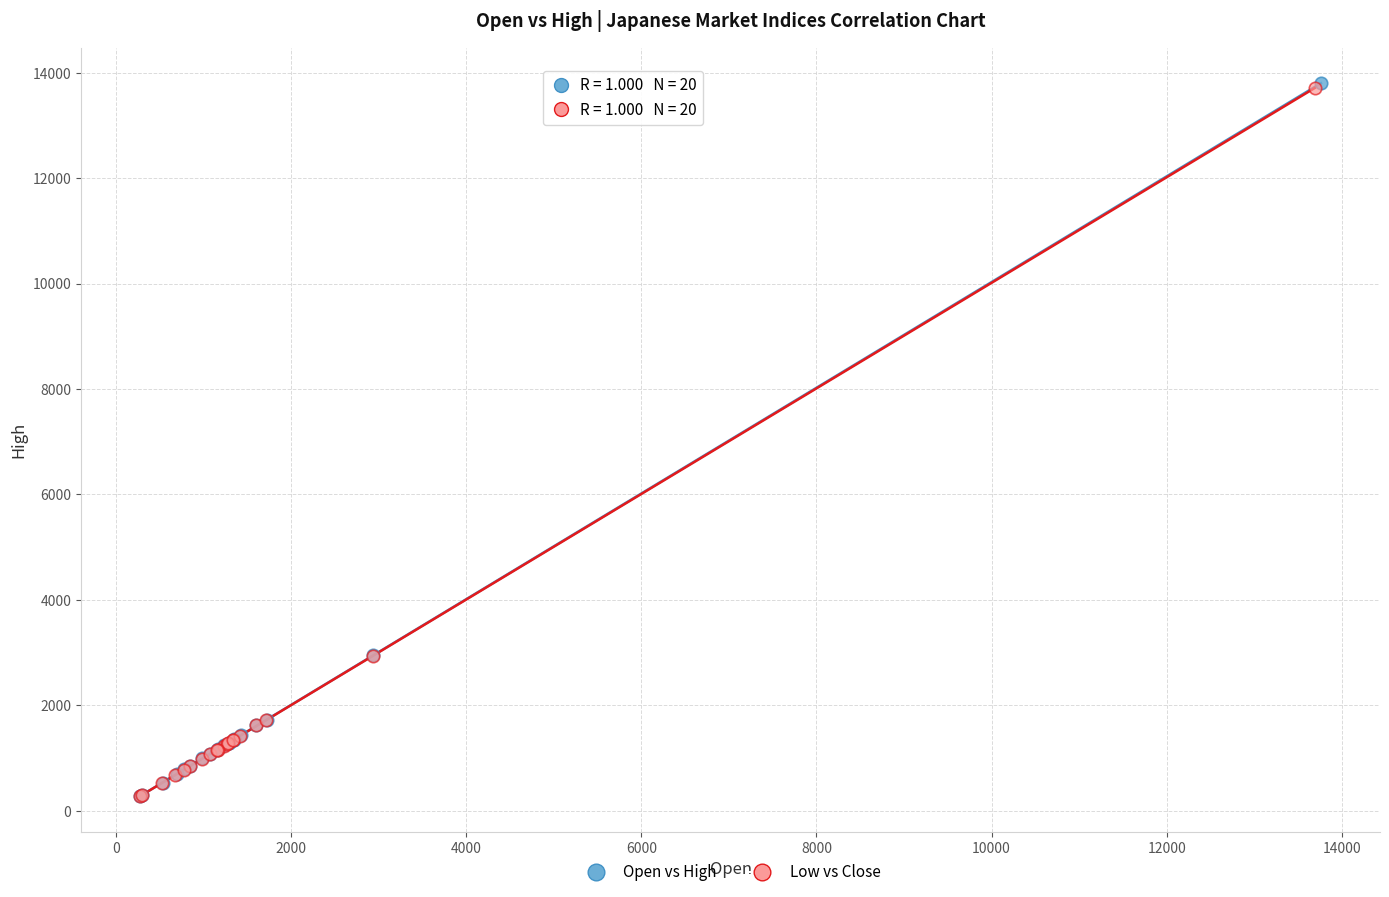

Which series has the largest Y range (max minus min)?

Open vs High